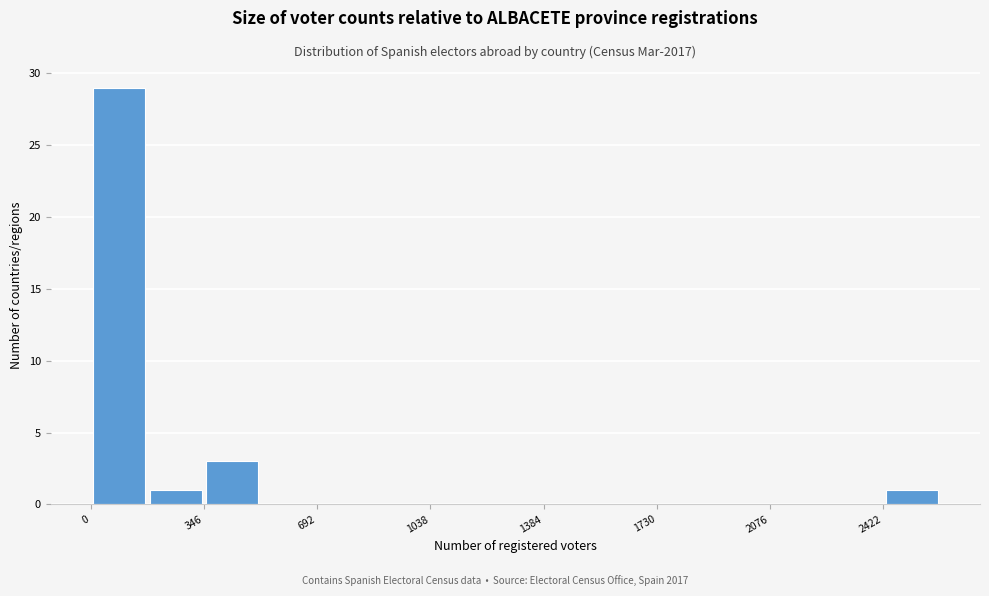

Read against the x-axis, roughly where is the centre of the tallest bar?

100